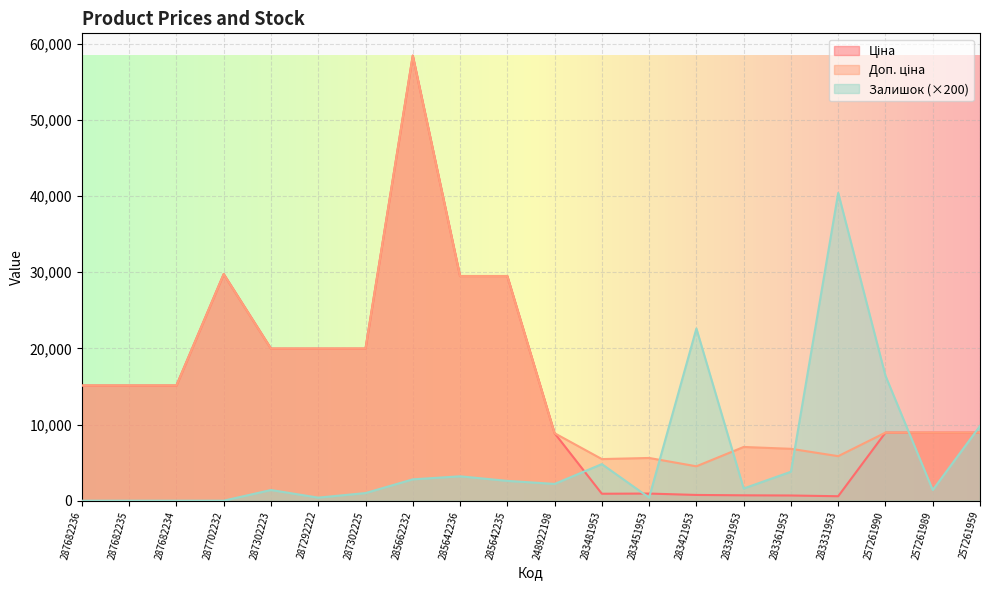

What is the label of the 15th point from the right?

287292222